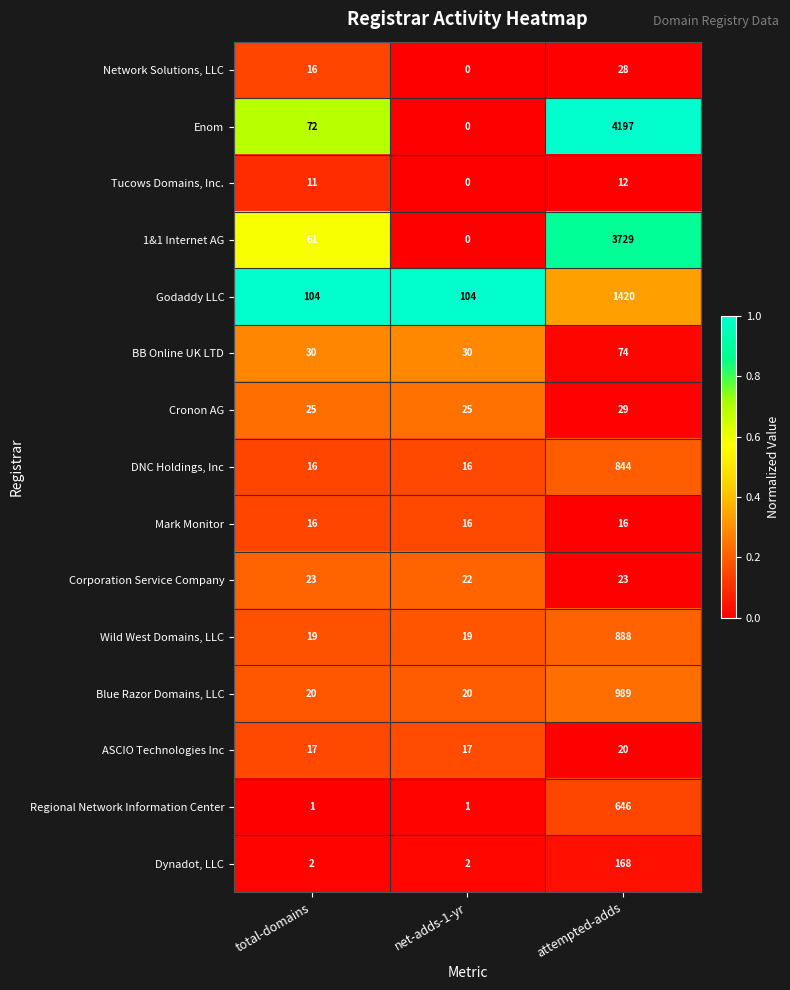

What is the maximum value for Godaddy LLC?

1420